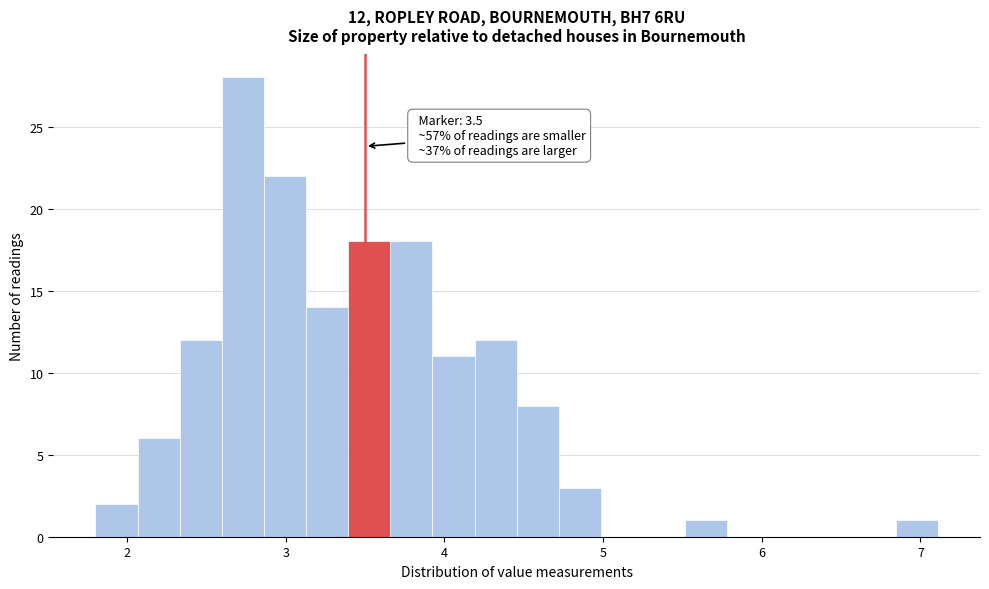

Read against the x-axis, roughly where is the centre of the tallest bar?

2.7